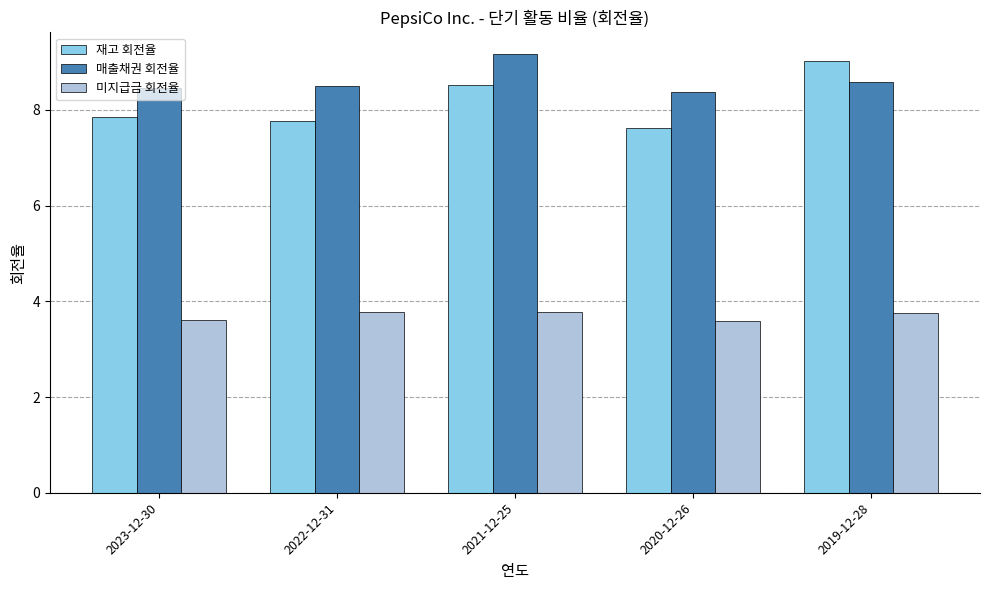

Between 2023-12-30 and 2021-12-25, which series saw the biggest shift?

매출채권 회전율